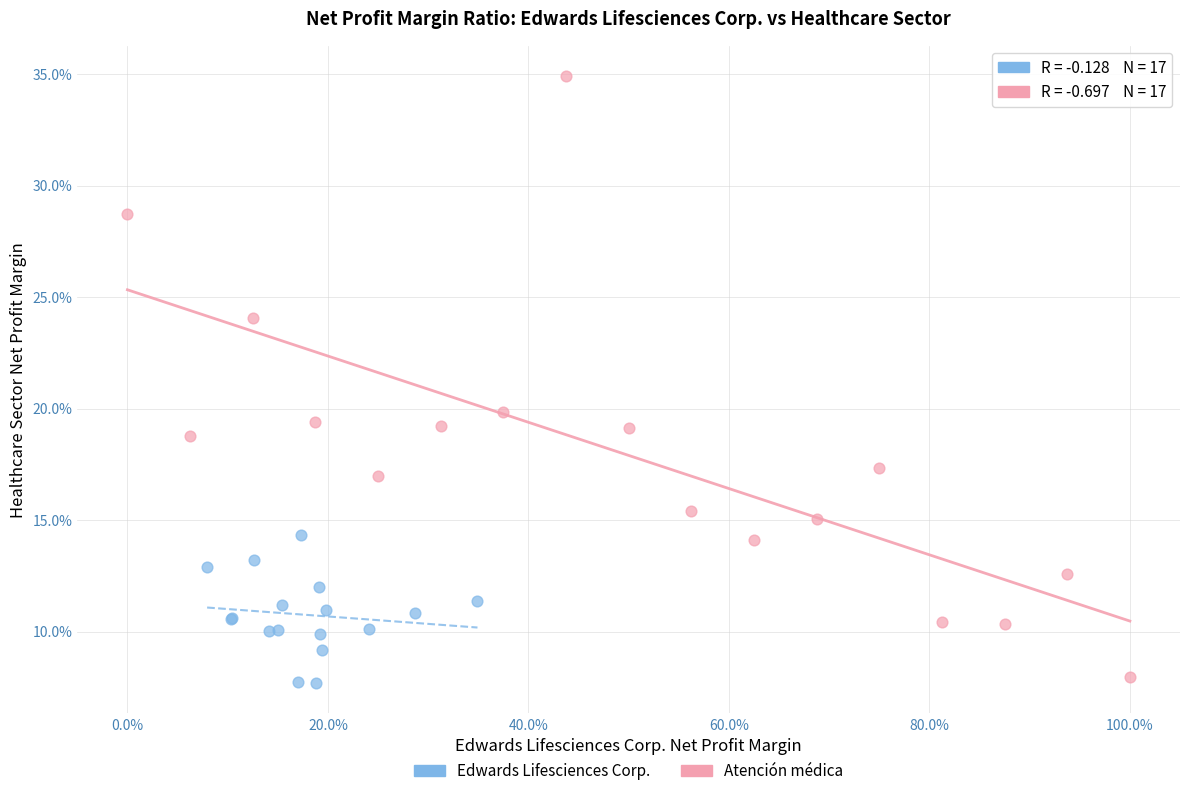

What are all the series names shown in the legend?

Edwards Lifesciences Corp., Atención médica